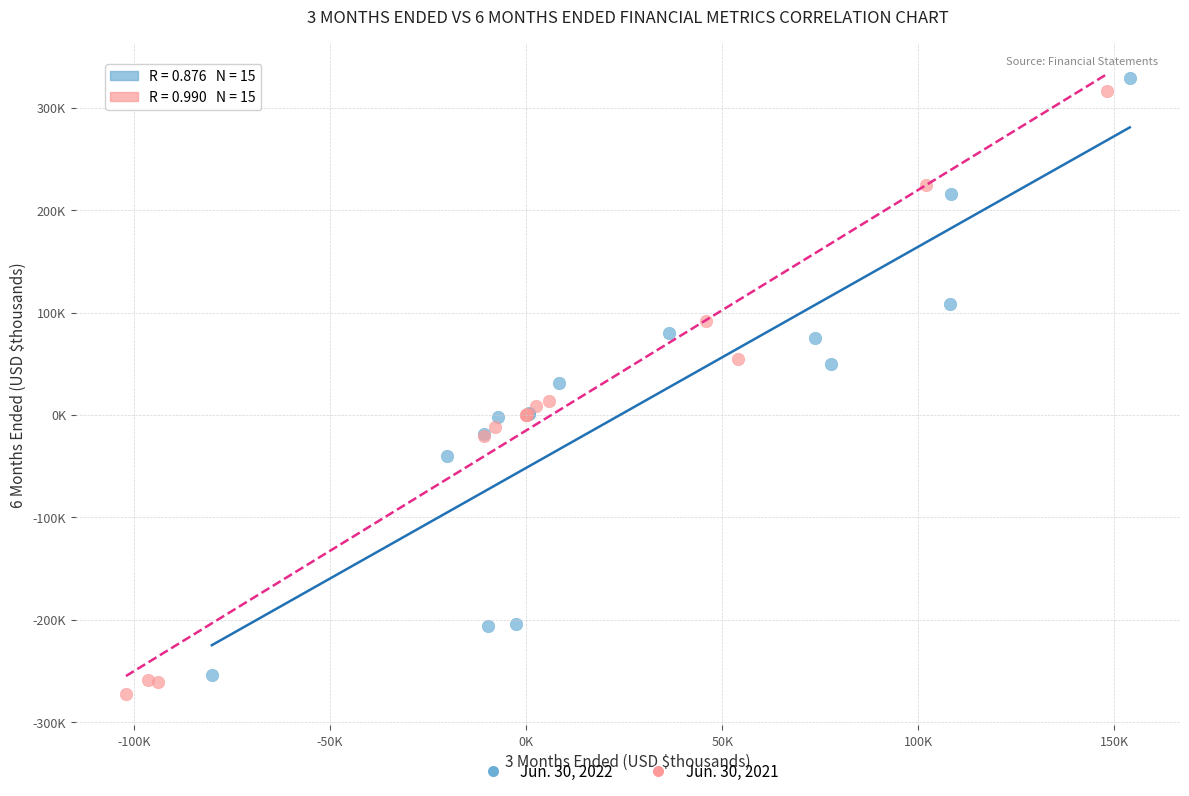

What are all the series names shown in the legend?

Jun. 30, 2022, Jun. 30, 2021